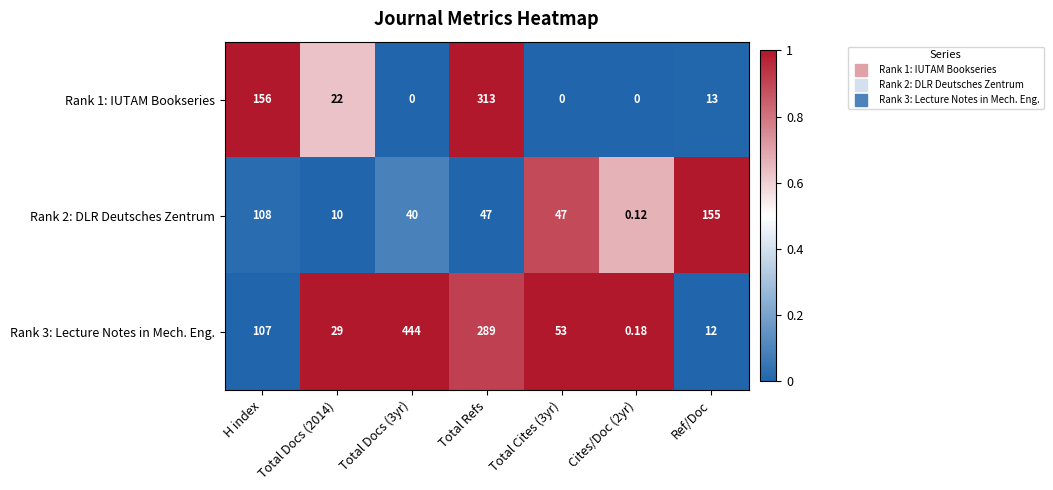

At which category is the sum across all series the highest?

Total Refs